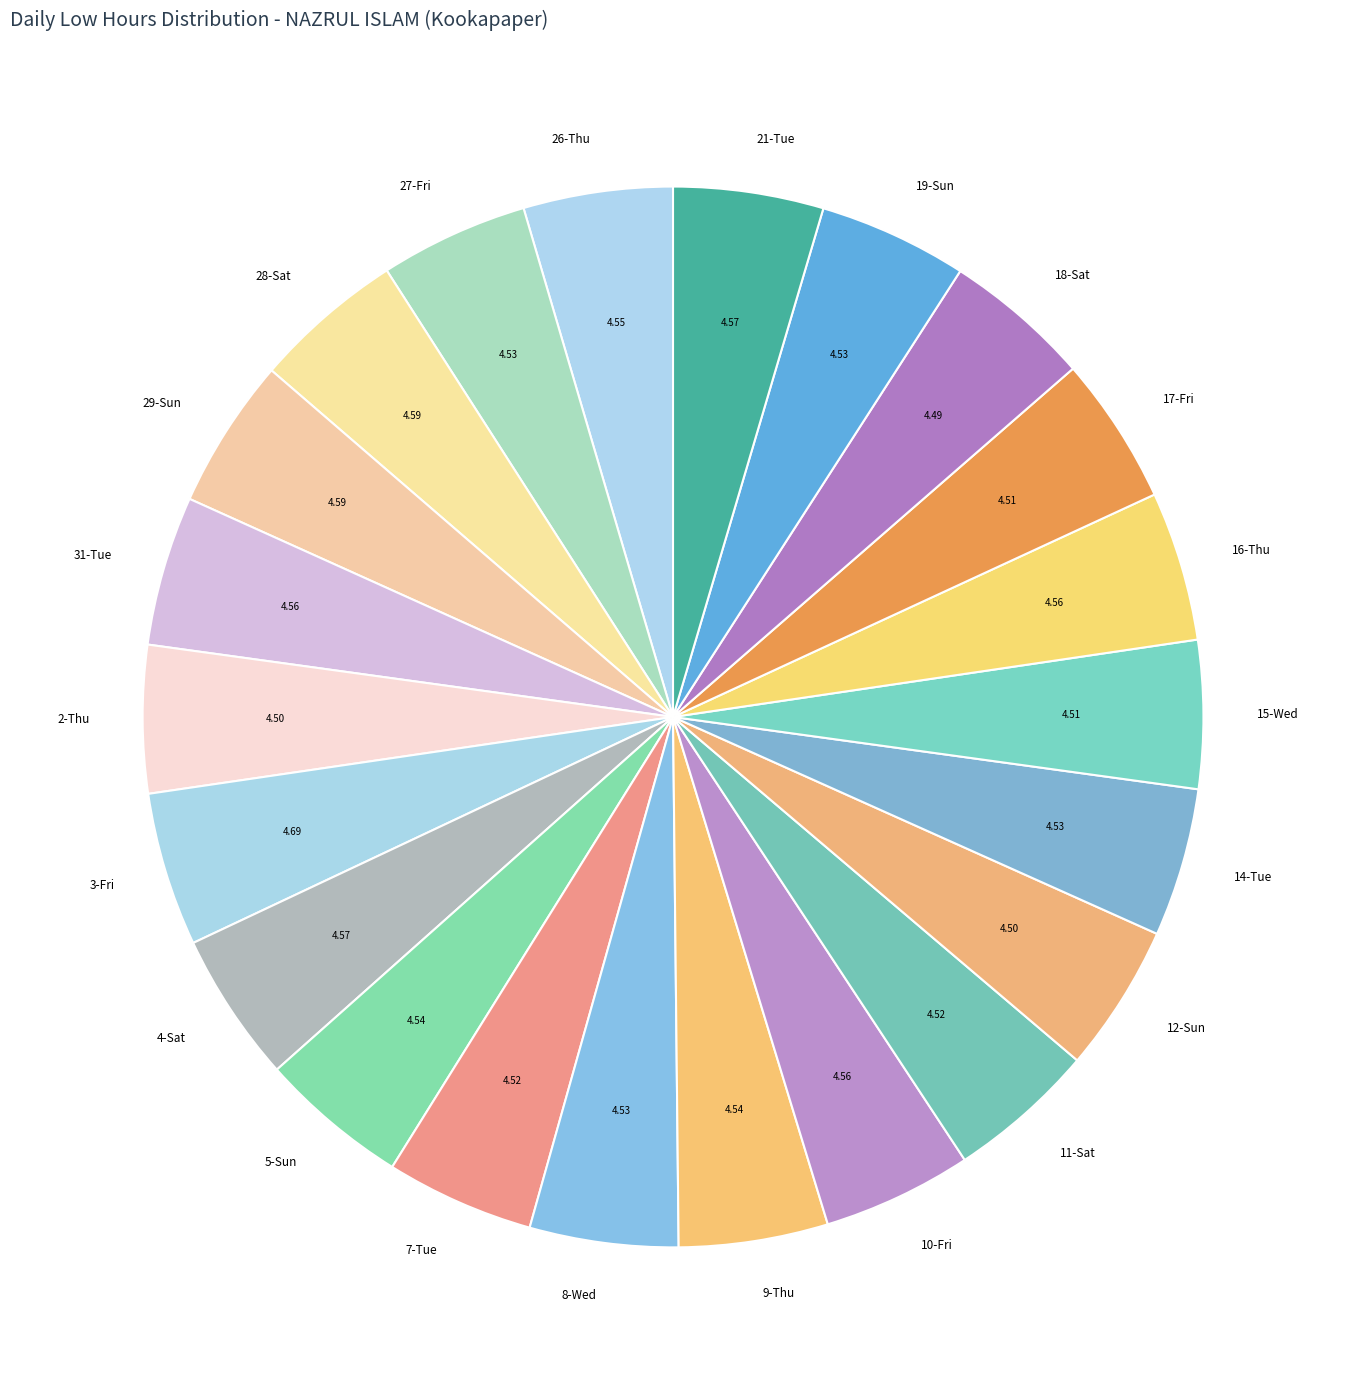

Does any single category account for the majority?

No